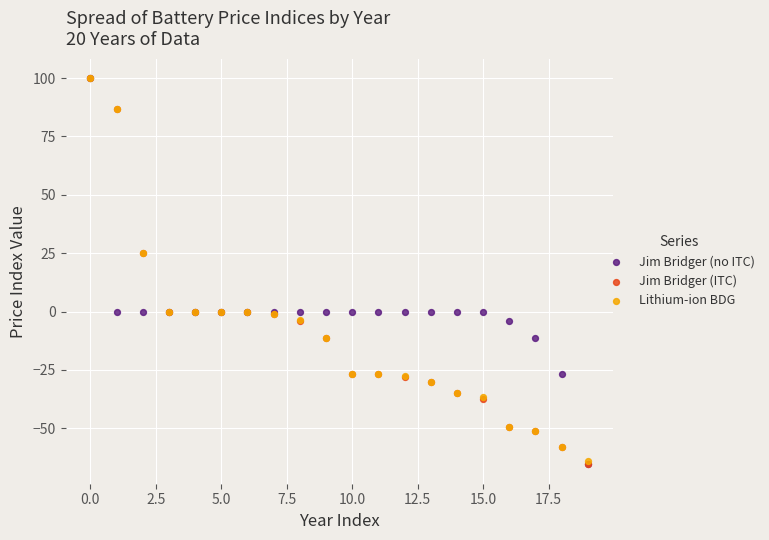

Which series has the widest spread of Y values?

Jim Bridger (no ITC)